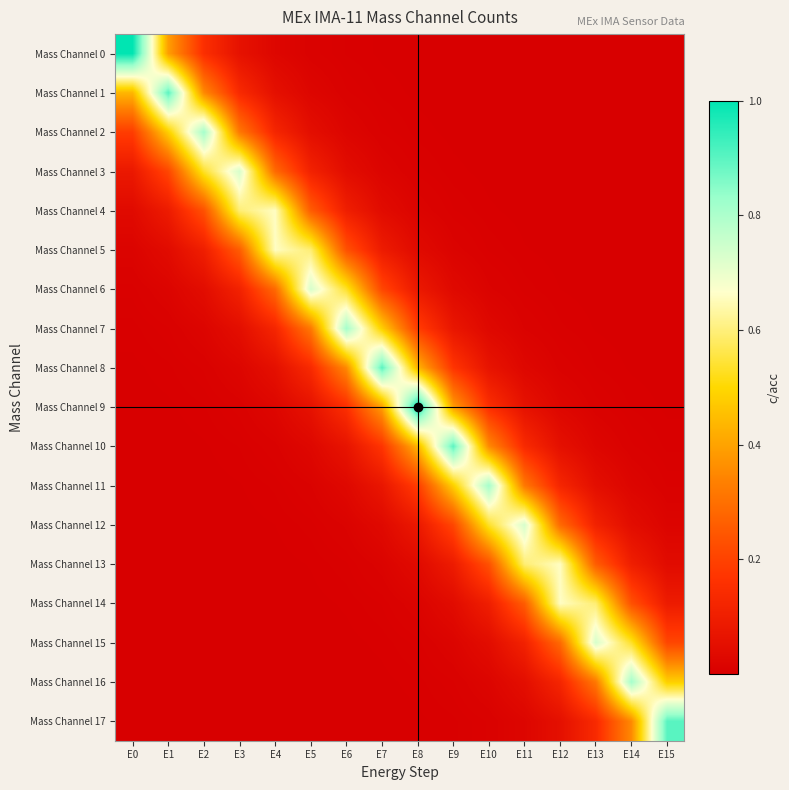

What is the spread (max minus min) of values at E14?

0.8